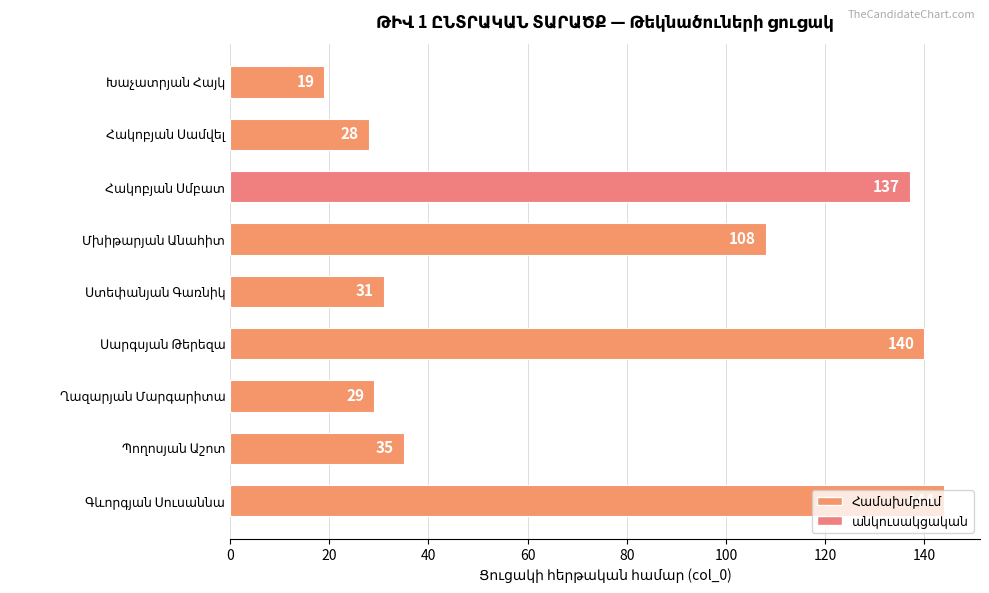

What is the difference between the maximum and minimum values?

125